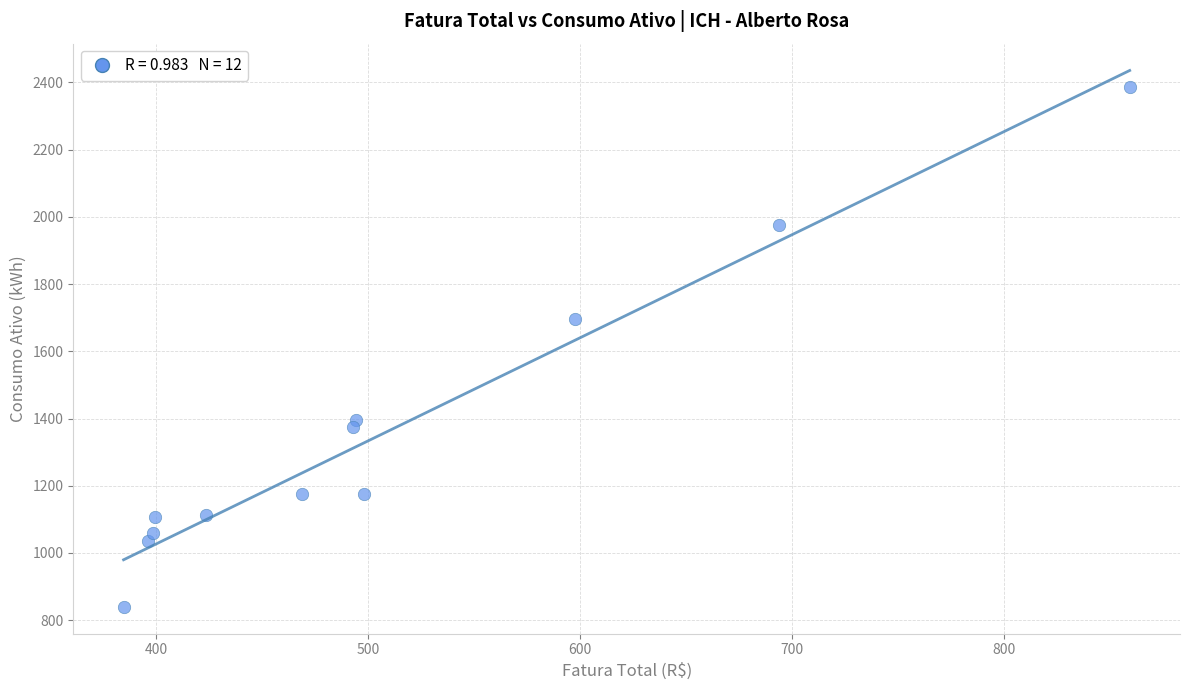

What is the range of Y values (max minus min)?

1547